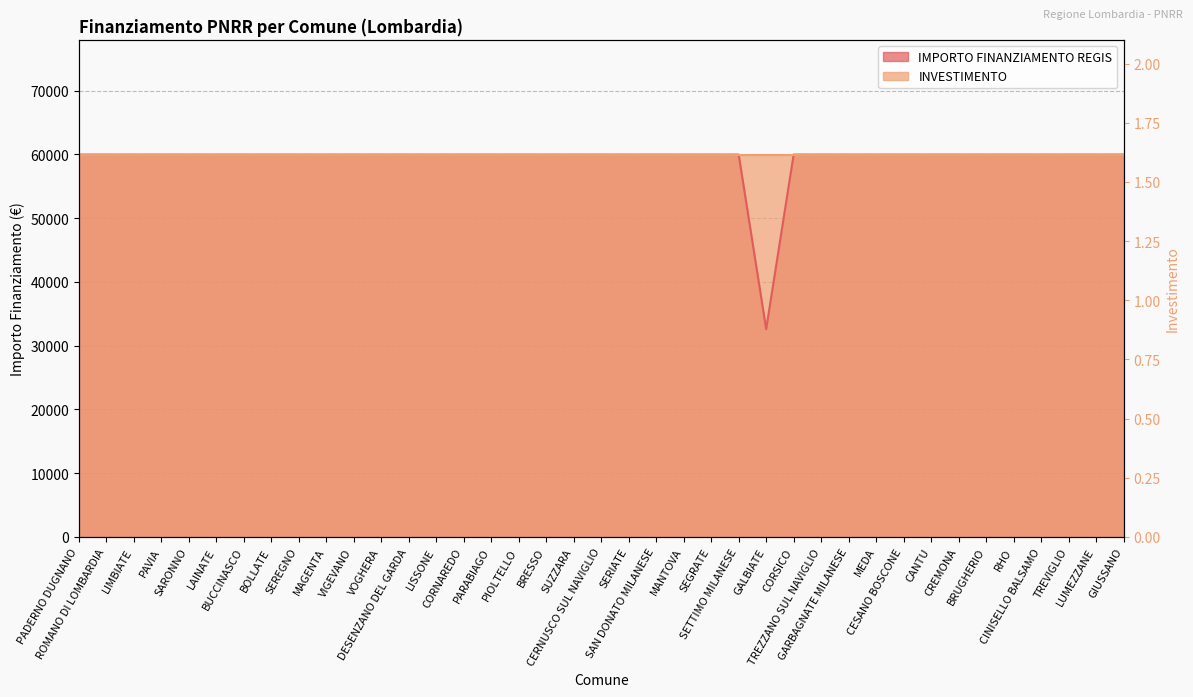

What is the difference between the maximum and minimum values?

27377